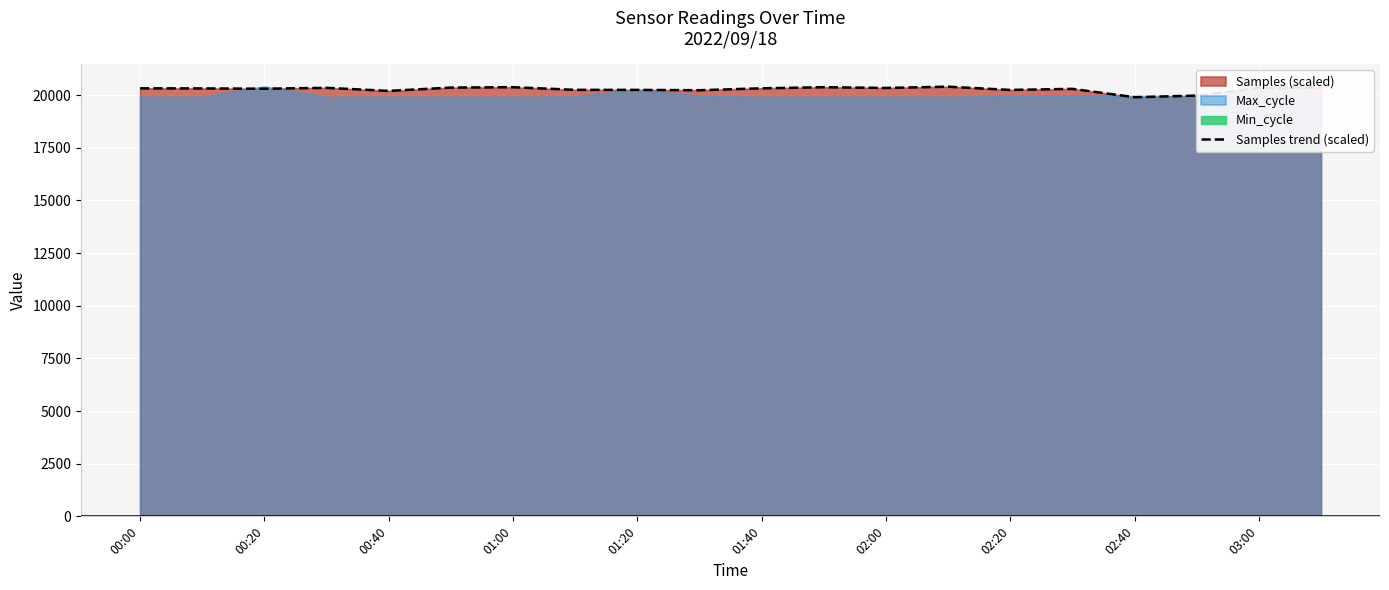

The value of Samples trend (scaled) at 00:00 is 30346.8. True or false?

False